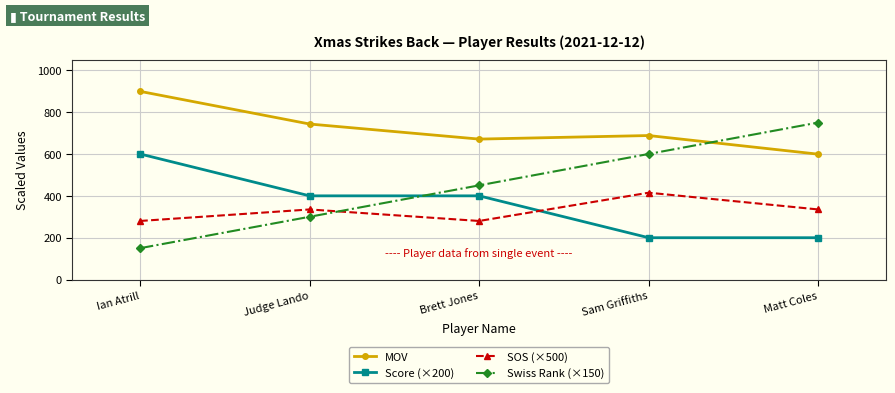

At which label is Swiss Rank (×150) closest to 450?

Brett Jones